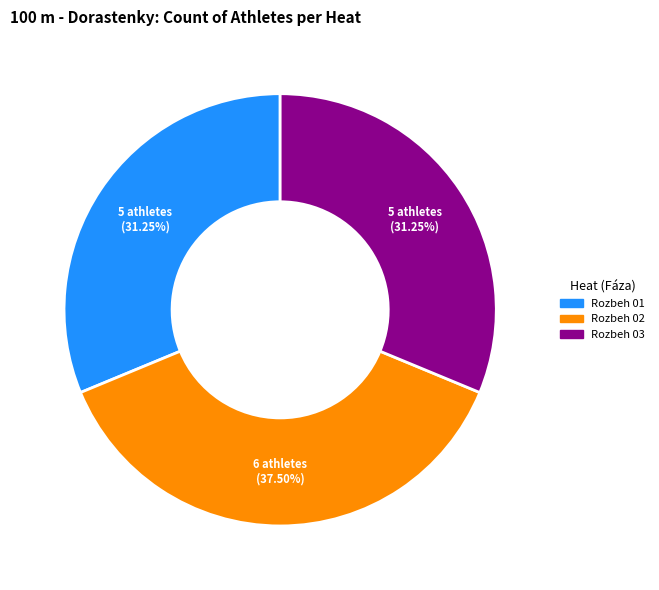

To the nearest percent, what is the average slice percentage?

33%